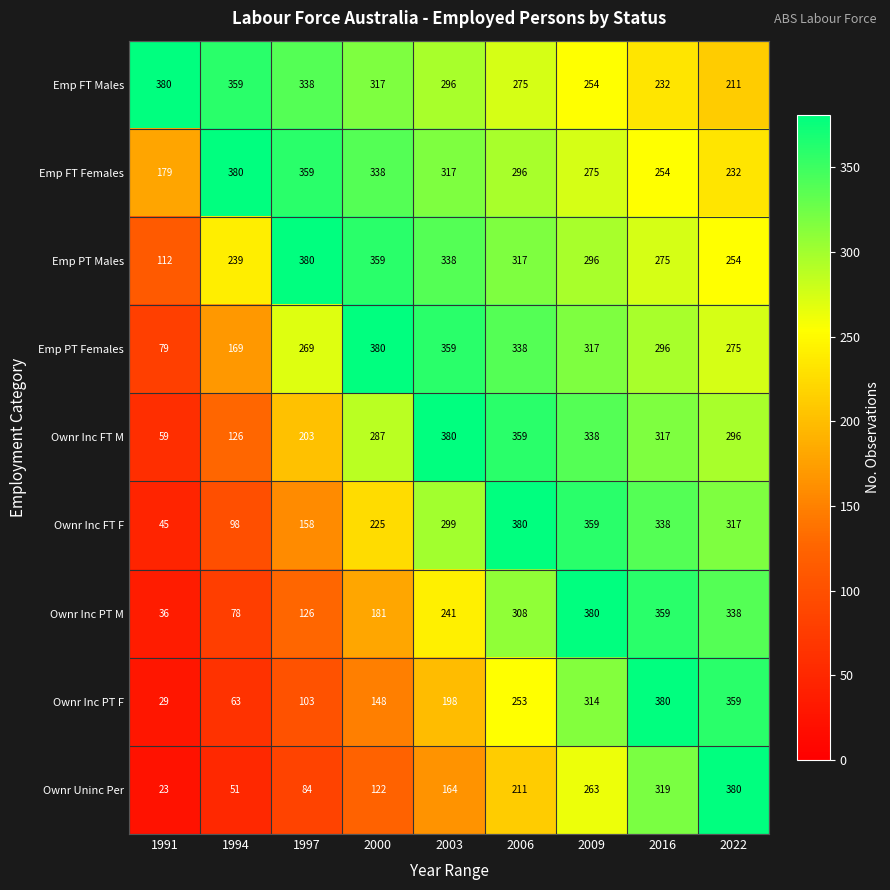

Is the value of Ownr Inc FT F at 2009 greater than the value of Ownr Inc PT M at 1994?

Yes